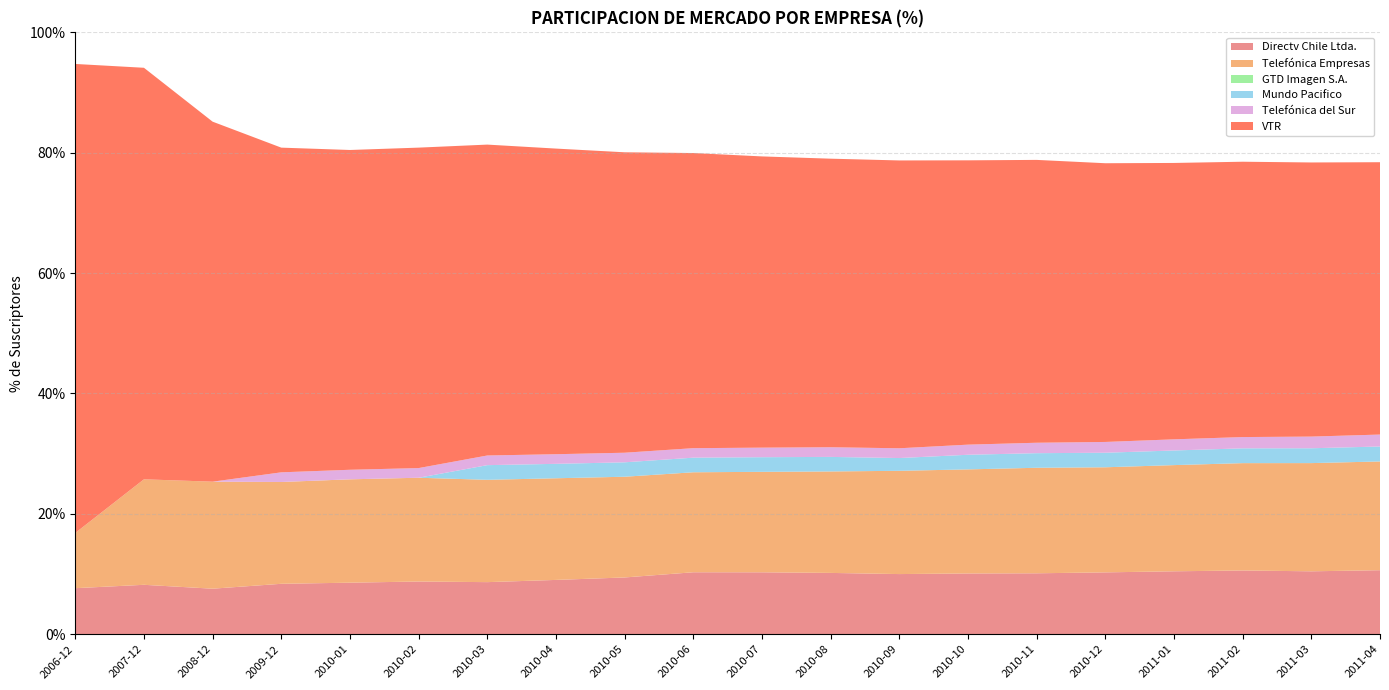

Reading left to right, extract all data points from this chart.

Directv Chile Ltda.: 2006-12=0.1	2007-12=0.1	2008-12=0.1	2009-12=0.1	2010-01=0.1	2010-02=0.1	2010-03=0.1	2010-04=0.1	2010-05=0.1	2010-06=0.1	2010-07=0.1	2010-08=0.1	2010-09=0.1	2010-10=0.1	2010-11=0.1	2010-12=0.1	2011-01=0.1	2011-02=0.1	2011-03=0.1	2011-04=0.1
Telefónica Empresas: 2006-12=0.1	2007-12=0.2	2008-12=0.2	2009-12=0.2	2010-01=0.2	2010-02=0.2	2010-03=0.2	2010-04=0.2	2010-05=0.2	2010-06=0.2	2010-07=0.2	2010-08=0.2	2010-09=0.2	2010-10=0.2	2010-11=0.2	2010-12=0.2	2011-01=0.2	2011-02=0.2	2011-03=0.2	2011-04=0.2
GTD Imagen S.A.: 2006-12=0.0	2007-12=0.0	2008-12=0.0	2009-12=0.0	2010-01=0.0	2010-02=0.0	2010-03=0.0	2010-04=0.0	2010-05=0.0	2010-06=0.0	2010-07=0.0	2010-08=0.0	2010-09=0.0	2010-10=0.0	2010-11=0.0	2010-12=0.0	2011-01=0.0	2011-02=0.0	2011-03=0.0	2011-04=0.0
Mundo Pacifico: 2006-12=0.0	2007-12=0.0	2008-12=0.0	2009-12=0.0	2010-01=0.0	2010-02=0.0	2010-03=0.0	2010-04=0.0	2010-05=0.0	2010-06=0.0	2010-07=0.0	2010-08=0.0	2010-09=0.0	2010-10=0.0	2010-11=0.0	2010-12=0.0	2011-01=0.0	2011-02=0.0	2011-03=0.0	2011-04=0.0
Telefónica del Sur: 2006-12=0.0	2007-12=0.0	2008-12=0.0	2009-12=0.0	2010-01=0.0	2010-02=0.0	2010-03=0.0	2010-04=0.0	2010-05=0.0	2010-06=0.0	2010-07=0.0	2010-08=0.0	2010-09=0.0	2010-10=0.0	2010-11=0.0	2010-12=0.0	2011-01=0.0	2011-02=0.0	2011-03=0.0	2011-04=0.0
VTR: 2006-12=0.8	2007-12=0.7	2008-12=0.6	2009-12=0.5	2010-01=0.5	2010-02=0.5	2010-03=0.5	2010-04=0.5	2010-05=0.5	2010-06=0.5	2010-07=0.5	2010-08=0.5	2010-09=0.5	2010-10=0.5	2010-11=0.5	2010-12=0.5	2011-01=0.5	2011-02=0.5	2011-03=0.5	2011-04=0.5